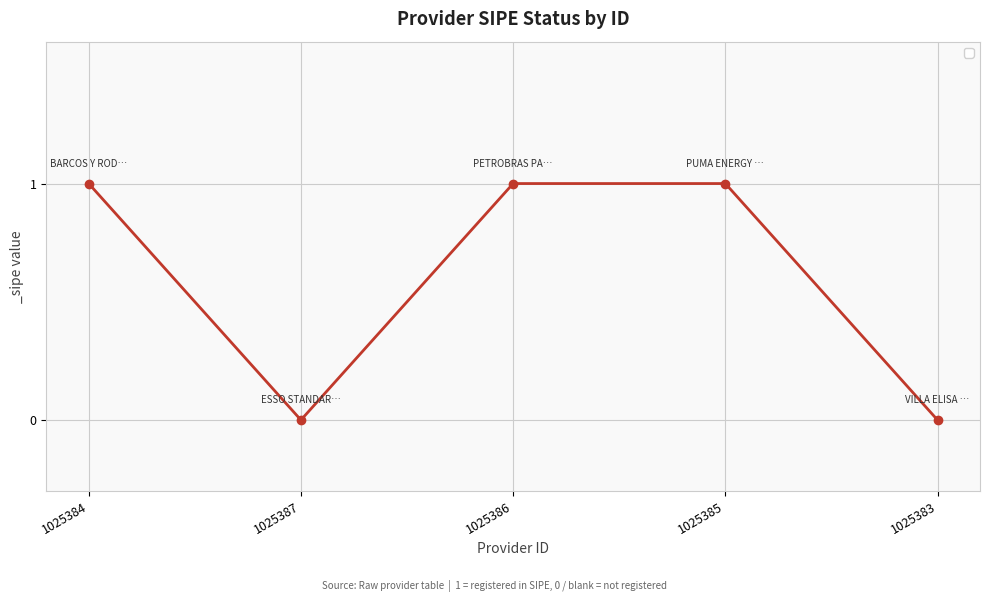

What is the approximate value at 1025384?

1